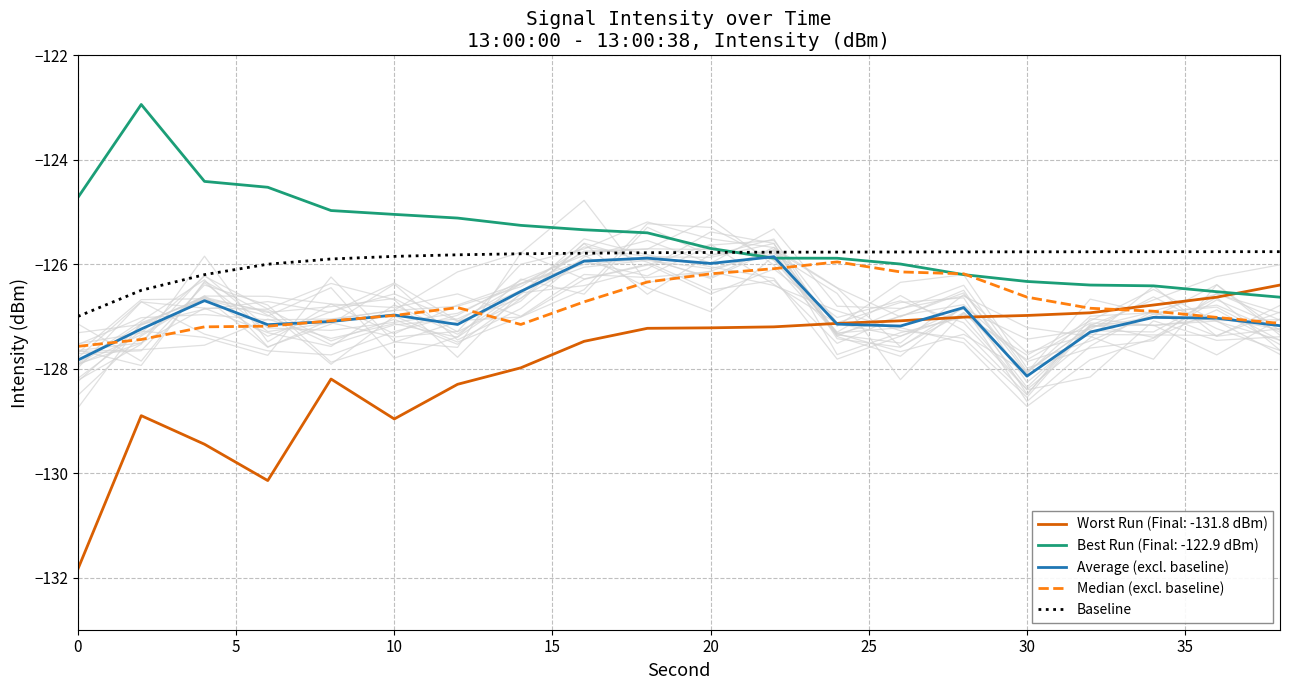

Is it true that Average (excl. baseline) equals -126.0 at 20?

True